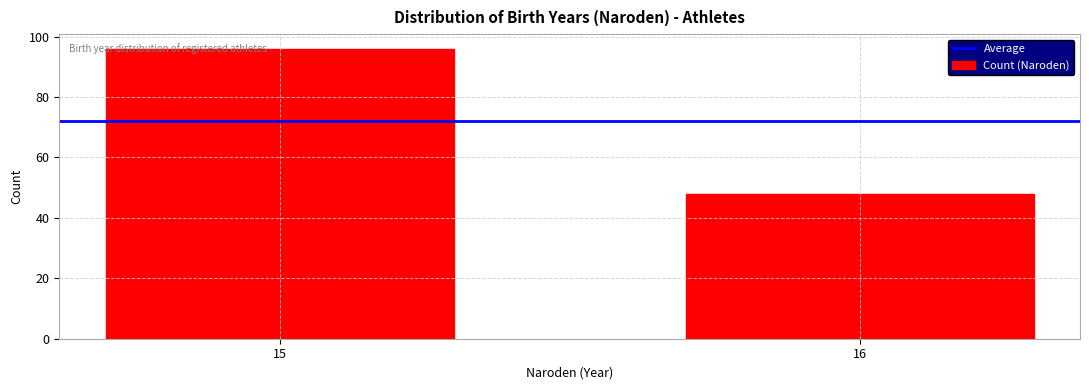

Reading right to left, transcribe all the data shown in this chart.

48	96